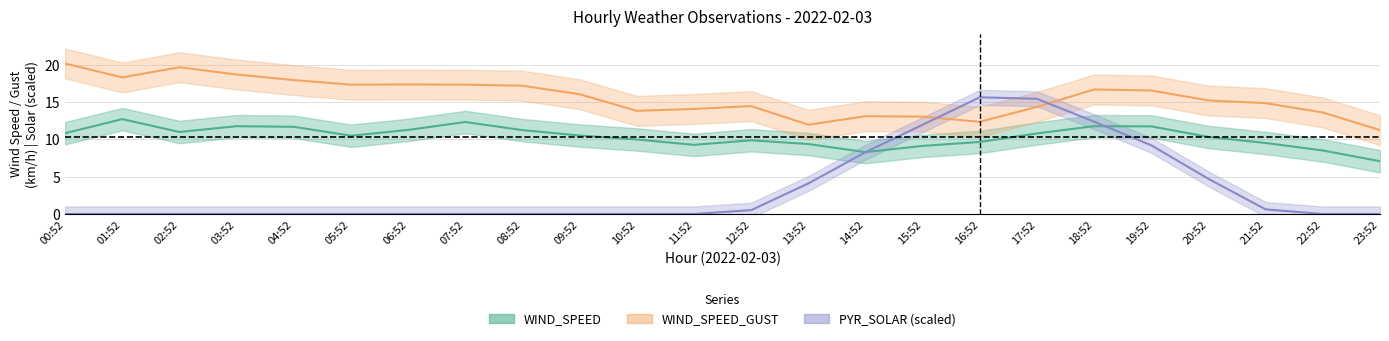

What is the spread (max minus min) of values at 11:52?

14.1